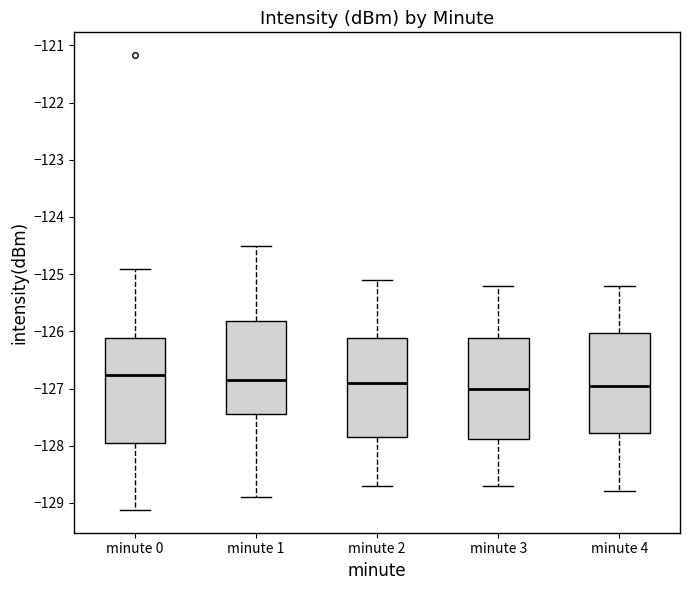

Reading left to right, transcribe this box plot: for each box, give where its median line is, the range the box spans, and where its two whiskers end, as read against the y-axis. The values are not printed on the chart, so give them approximately, as read against the axis.

minute 0: median -126.8, box -127.9 to -126.1, whiskers -129.1 to -124.9
minute 1: median -126.8, box -127.4 to -125.8, whiskers -128.9 to -124.5
minute 2: median -126.9, box -127.8 to -126.1, whiskers -128.7 to -125.1
minute 3: median -127.0, box -127.9 to -126.1, whiskers -128.7 to -125.2
minute 4: median -126.9, box -127.8 to -126.0, whiskers -128.8 to -125.2